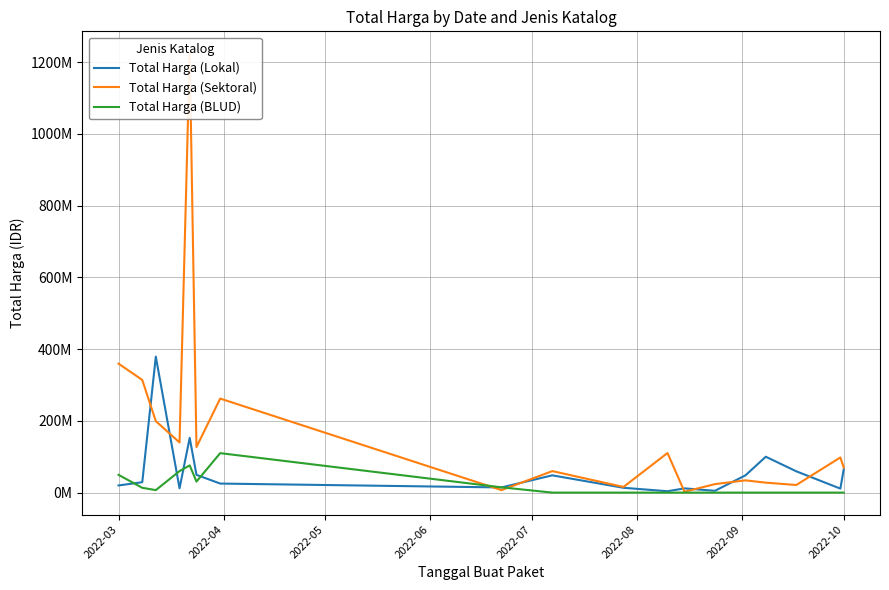

Does the chart have visible grid lines?

Yes